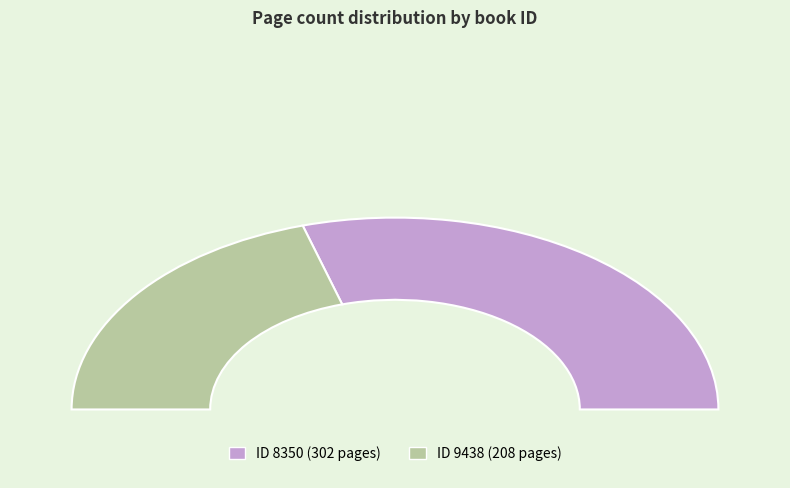

Is it true that 8350 is 67% of the pie?

False